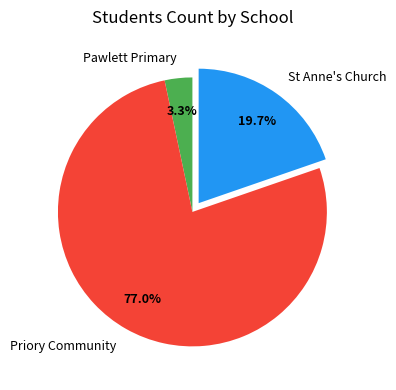

Which slice is the largest?

Priory Community